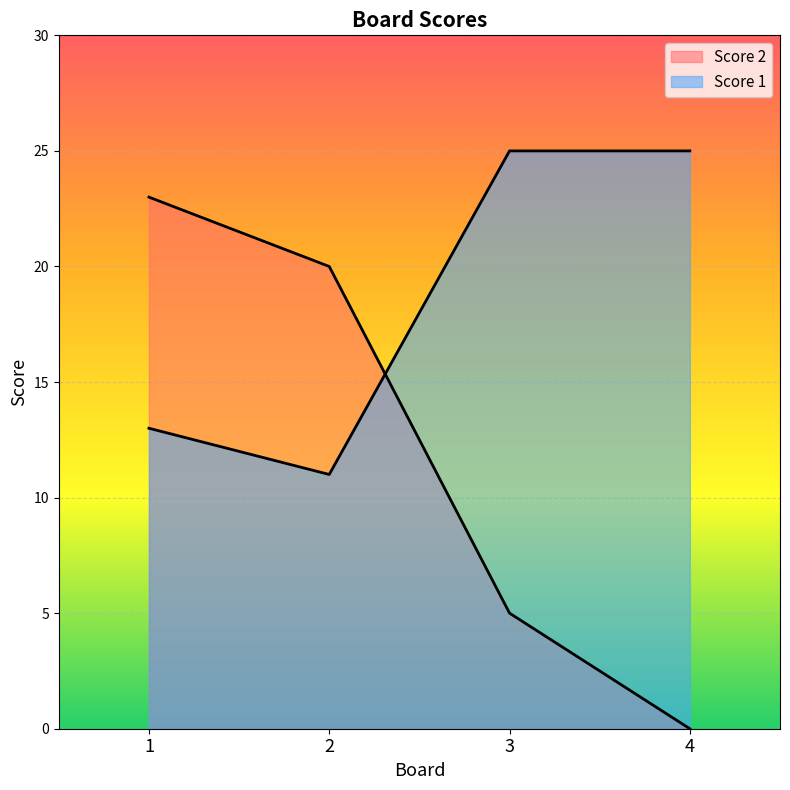

What are all the series names shown in the legend?

Score 2, Score 1